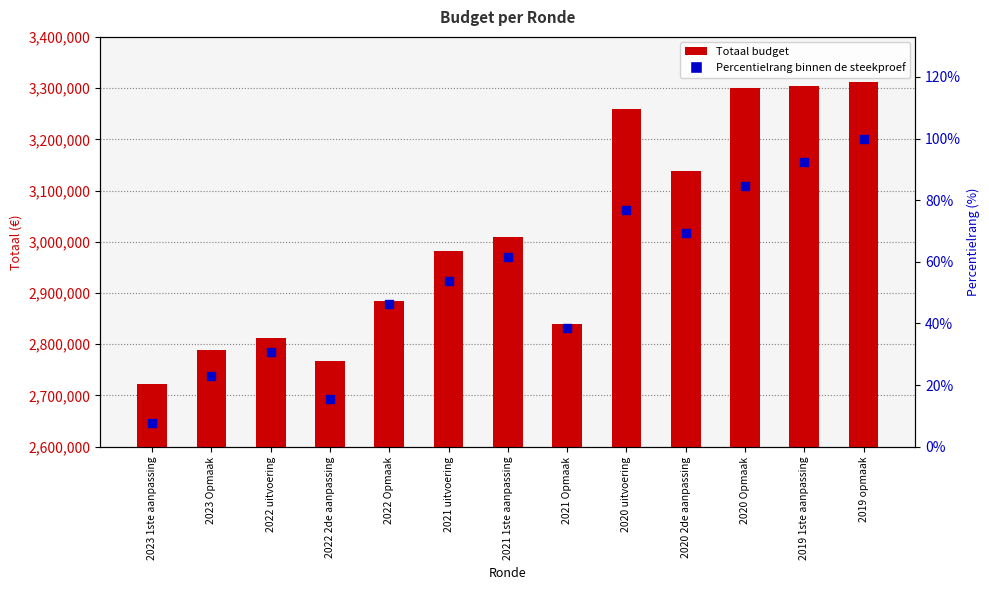

At which category is the sum across all series the highest?

2019 opmaak